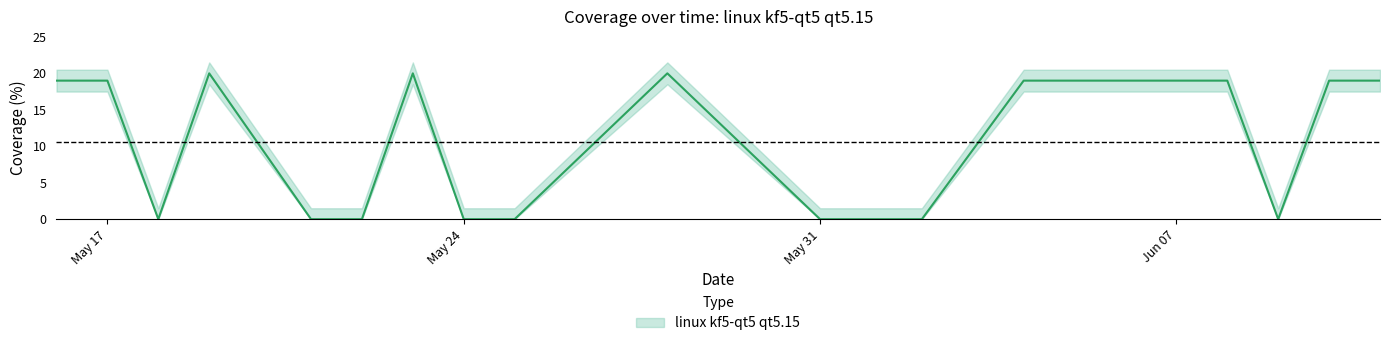

Which category has the lowest value across all series?

2021-06-09